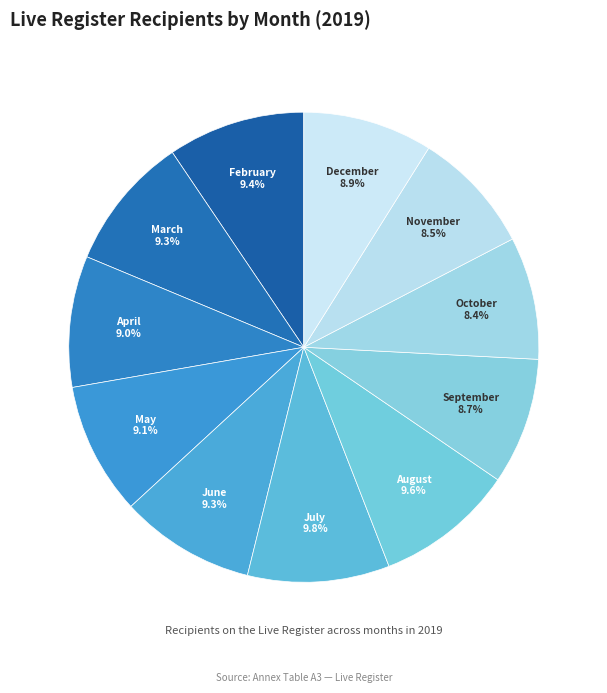

To the nearest percent, what is the combined percentage of June and December?

18%